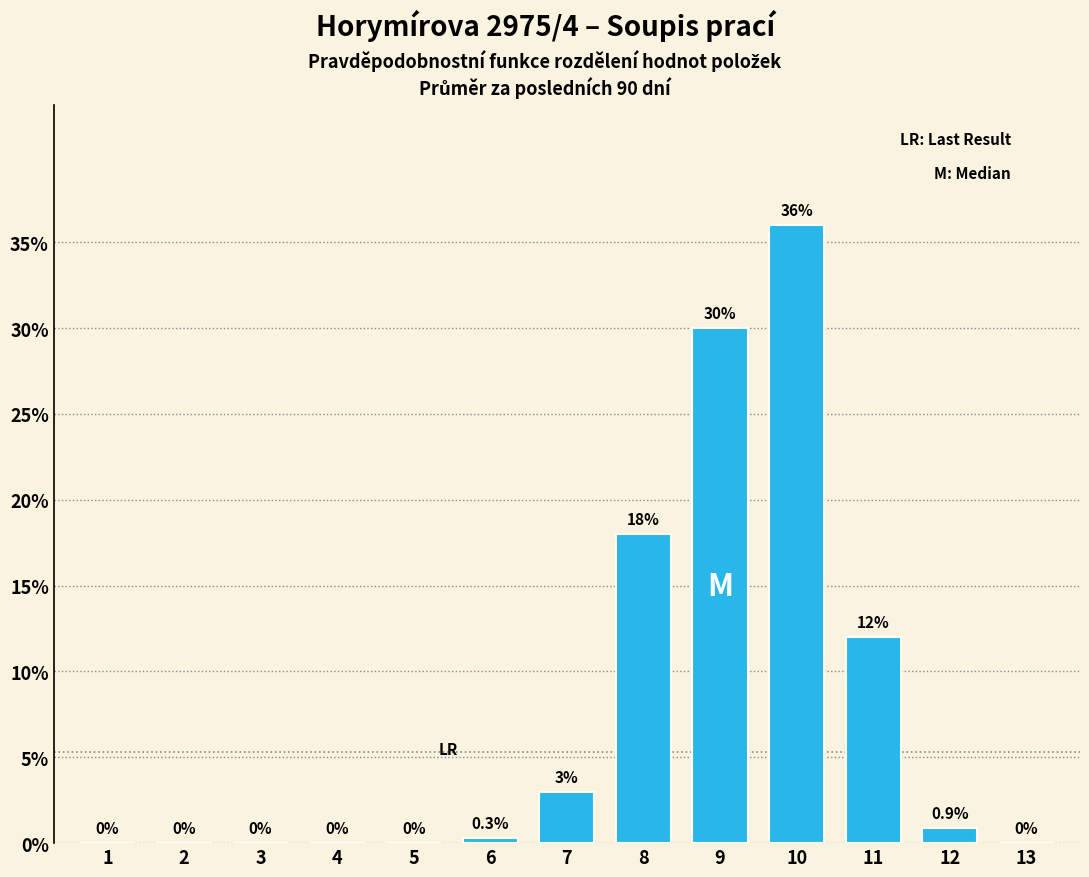

Are the bars horizontal?

No